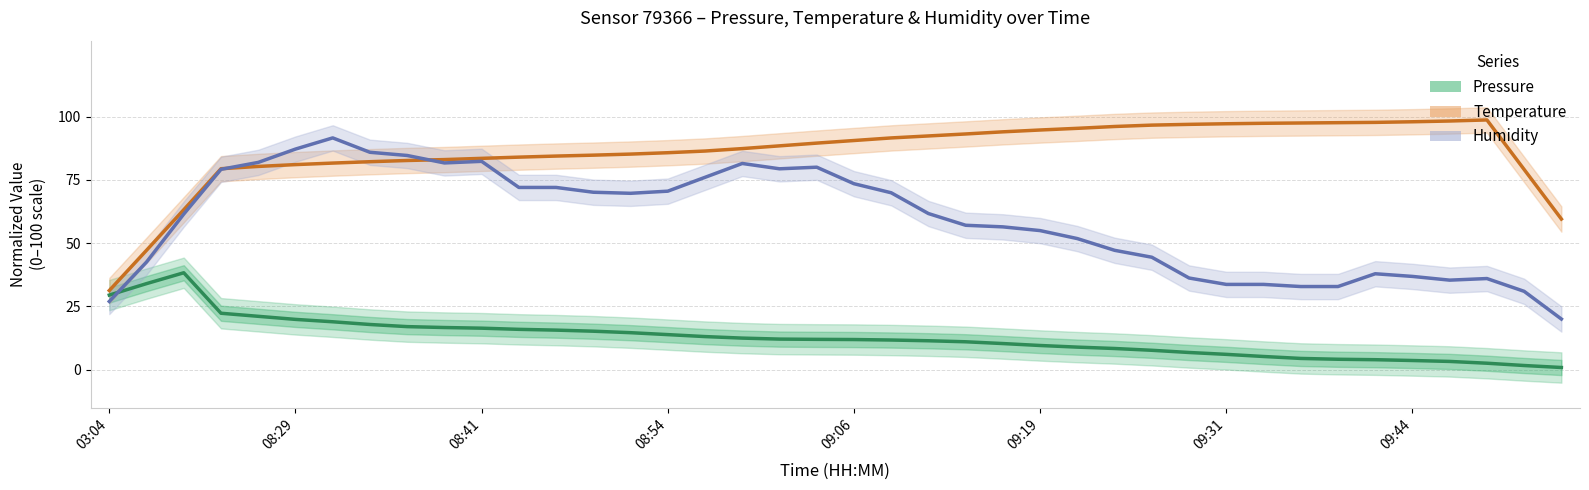

List the series in order of their overall mean, highest first.

Temperature (normalized), Humidity (normalized), Pressure (normalized)